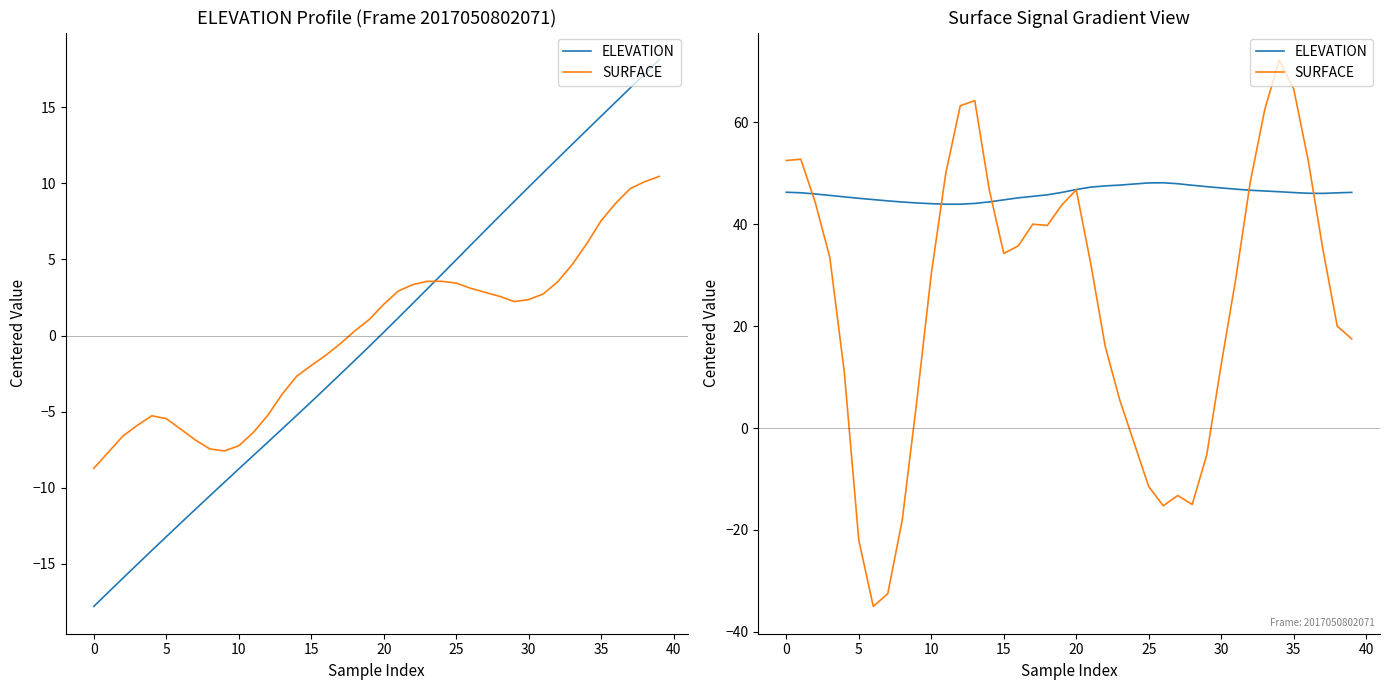

Rank the series at 5 from lowest to highest value.

SURFACE, ELEVATION